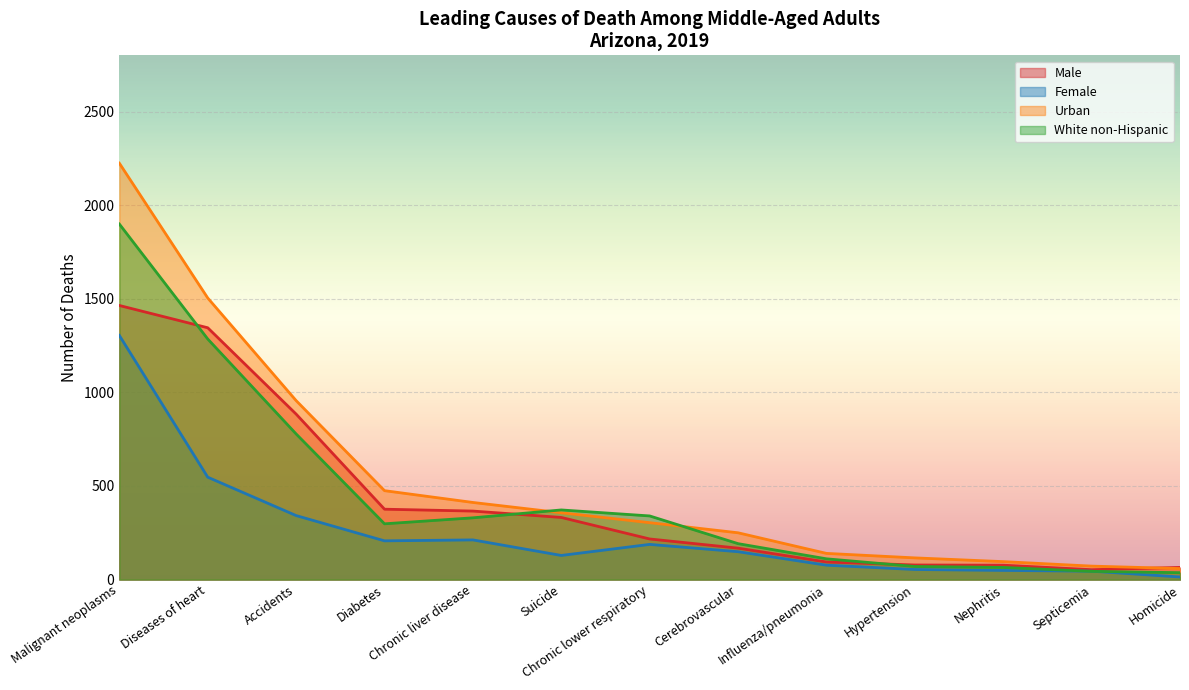

True or false: Female and Male cross at least once.

False